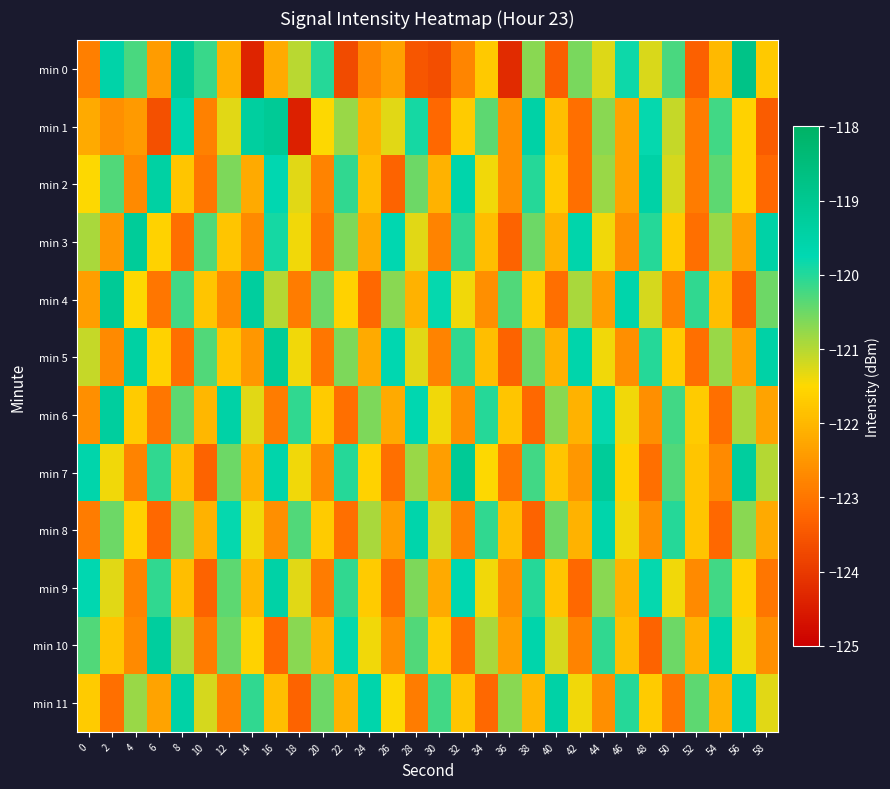

What is the spread (max minus min) of values at 54?

3.6